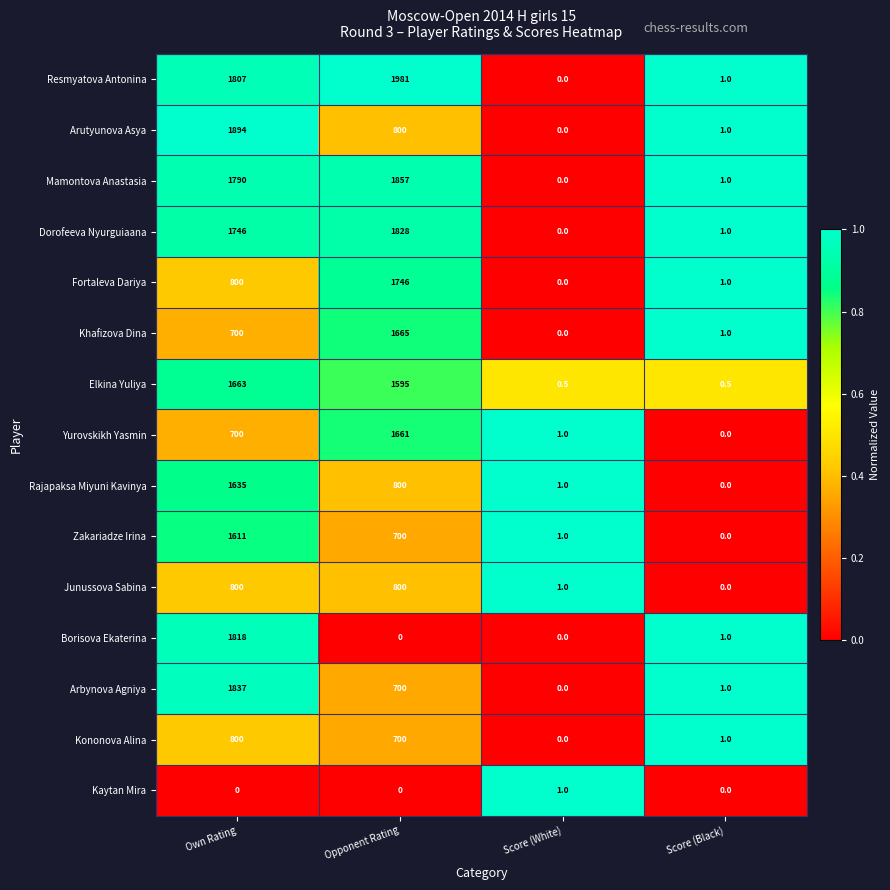

What is the approximate value of Rajapaksa Miyuni Kavinya at Score (White)?

1.0